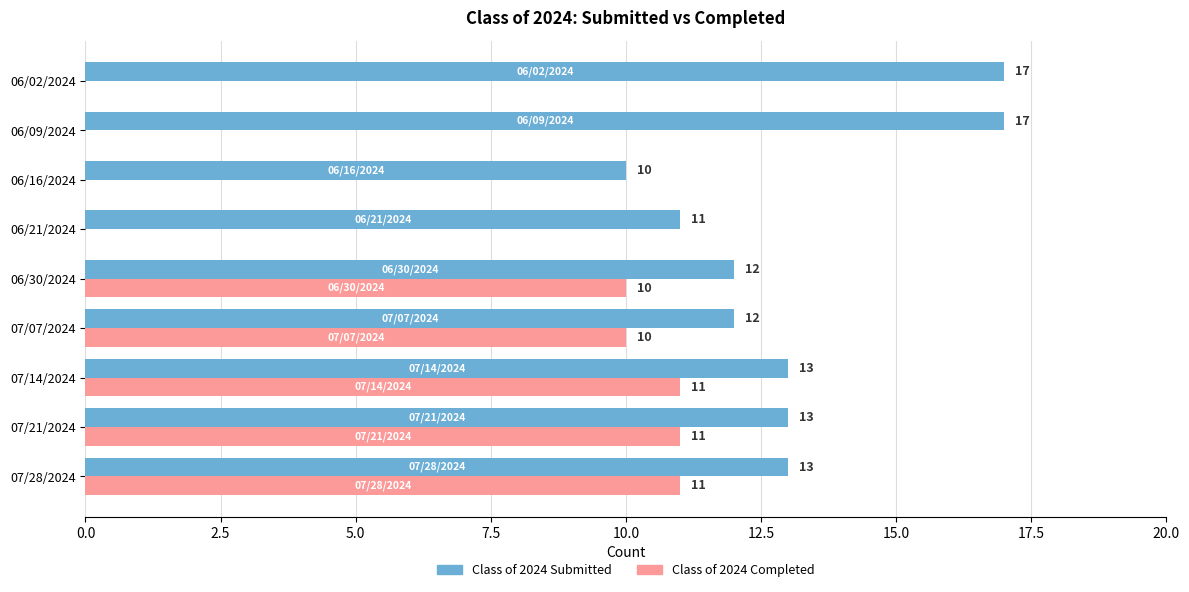

What is the greatest value displayed?

17